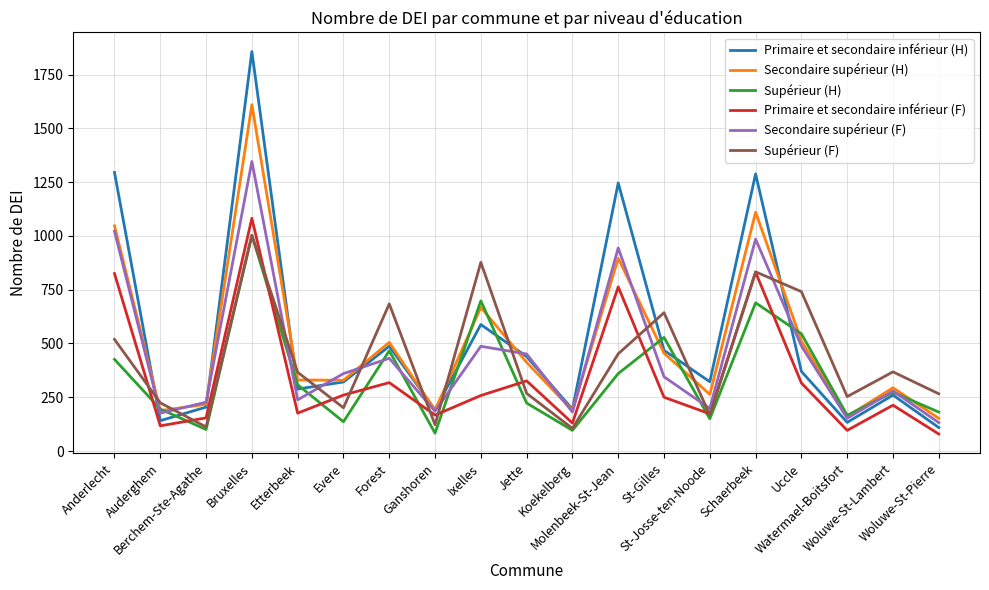

True or false: Secondaire supérieur (F) and Secondaire supérieur (H) cross at least once.

True